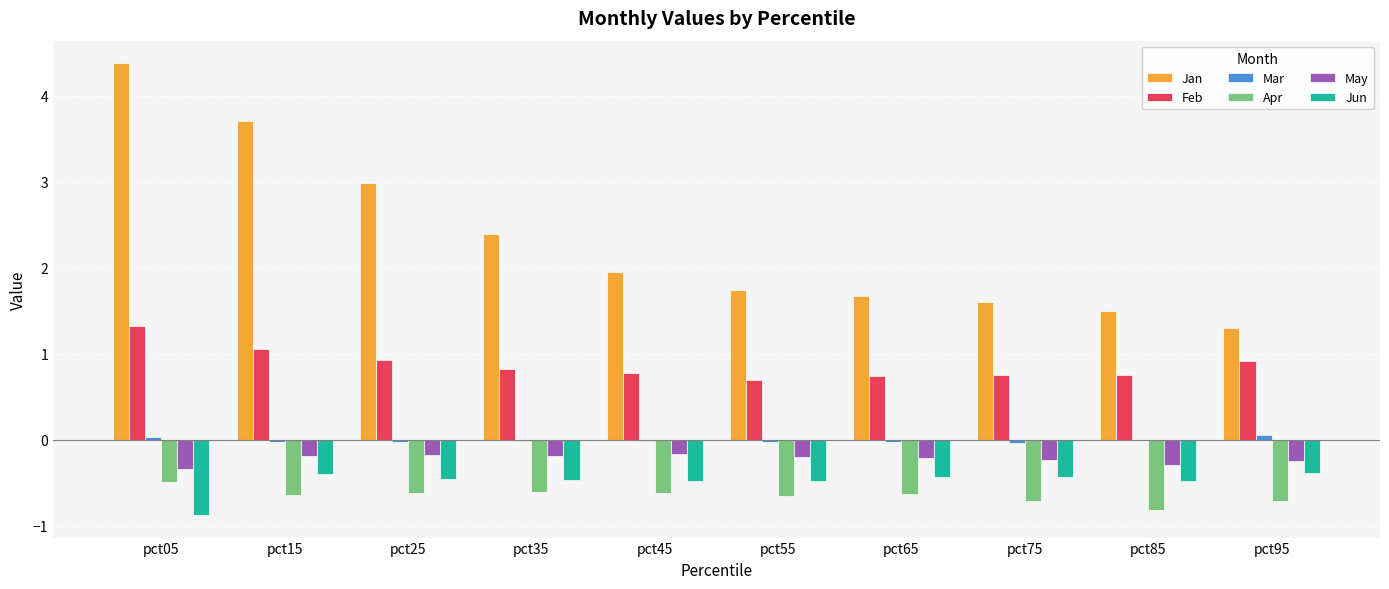

What is the maximum value shown in the chart?

4.4